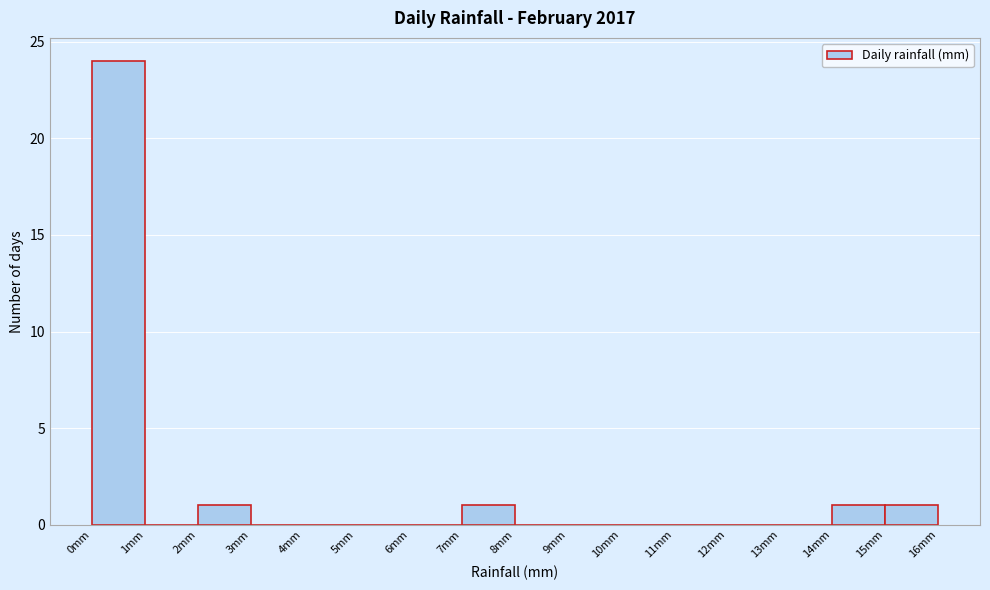

What is the height of the bar covering 14 to 15 on the x-axis? The values are not printed on the chart, so give them approximately, as read against the axis.

1